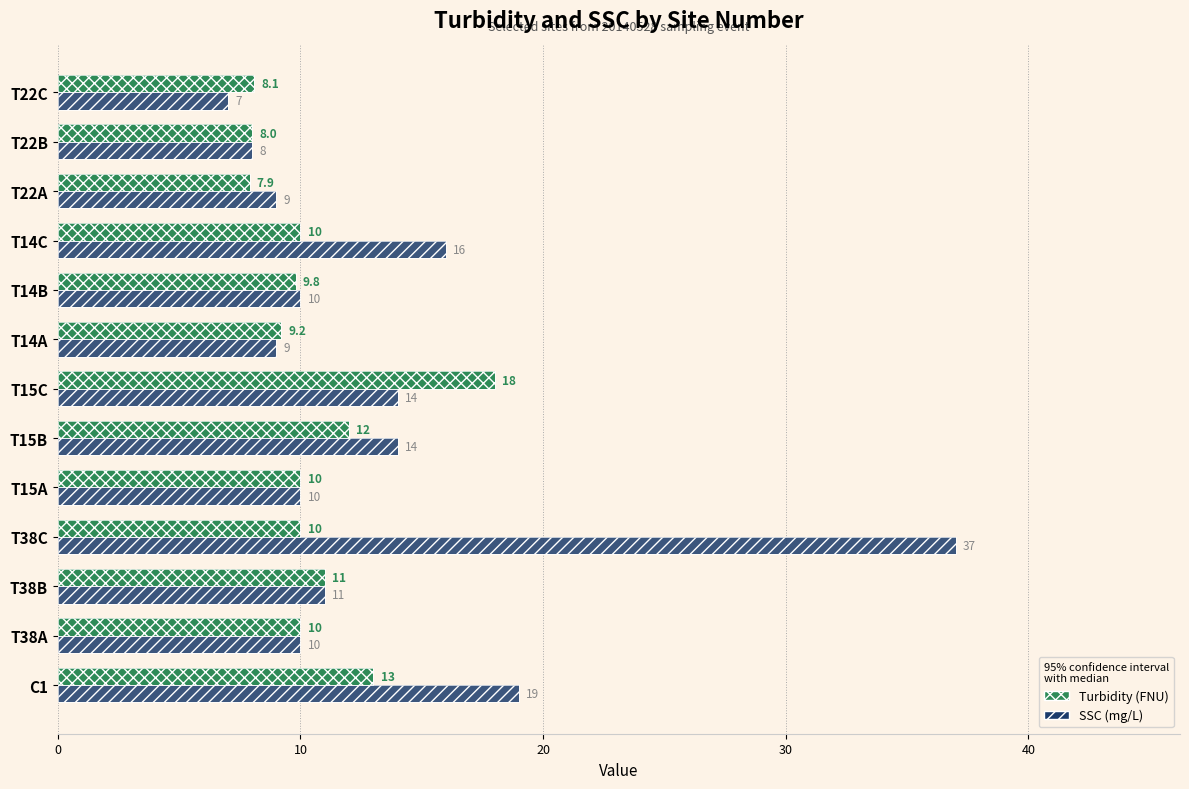

At T38C, list the series in order from smallest to largest.

Turbidity (FNU), SSC (mg/L)